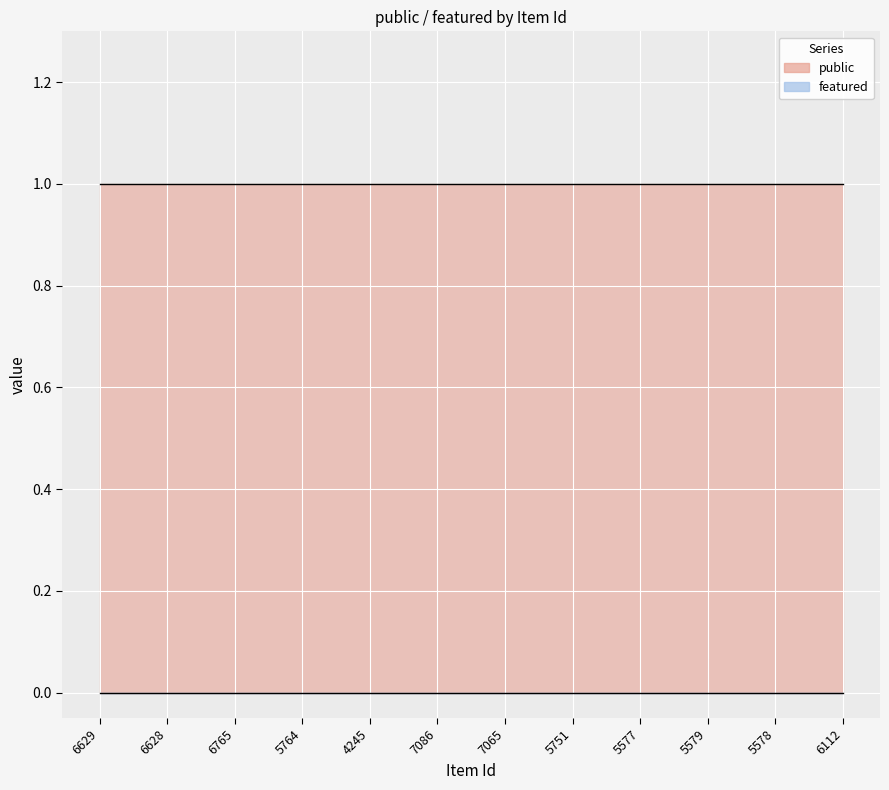

Does the chart display data point markers on the line(s)?

No